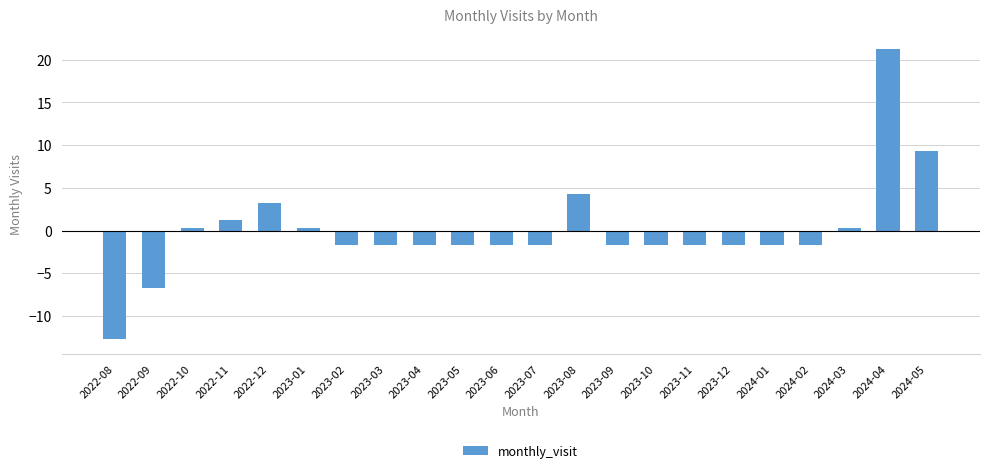

What value does the data have at 2023-12?

-1.7